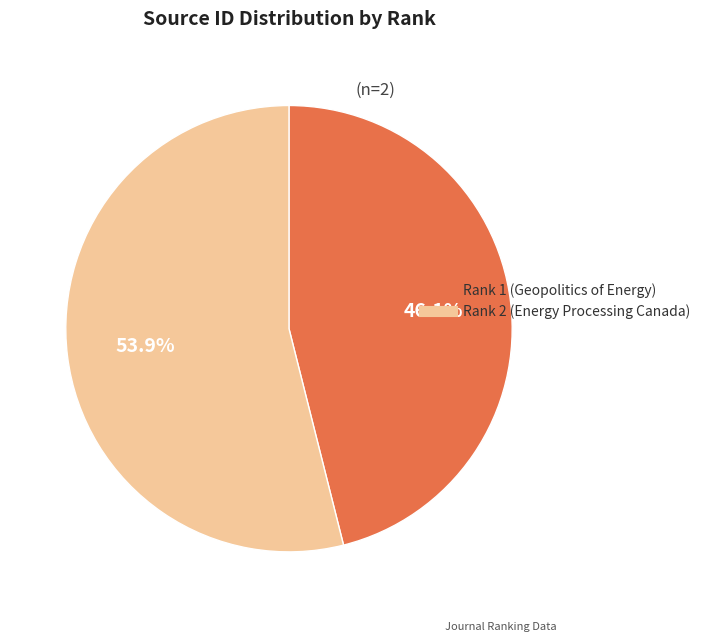

Which slice is the smallest?

Rank 1 (Geopolitics of Energy)